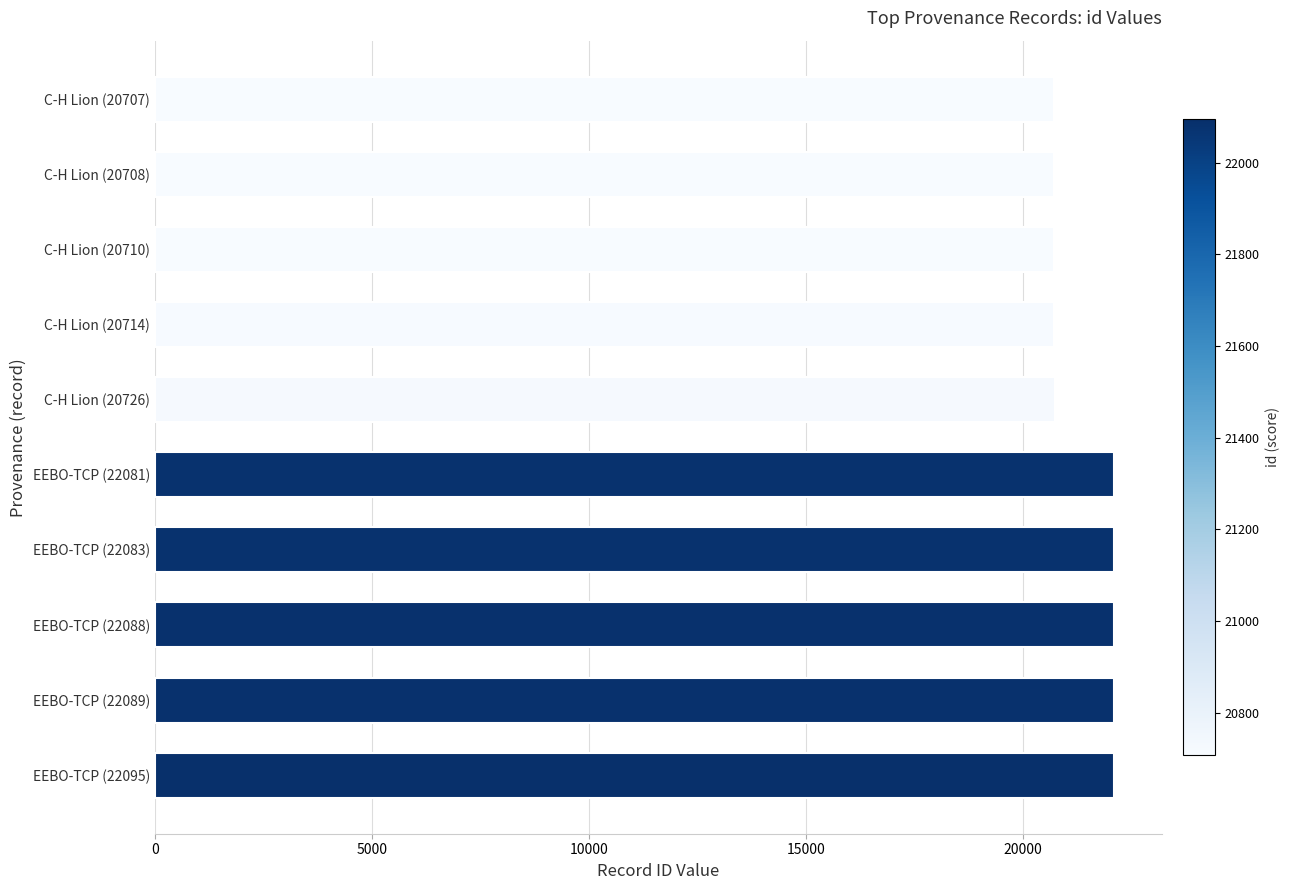

What is the difference between the second highest and minimum values?

1382